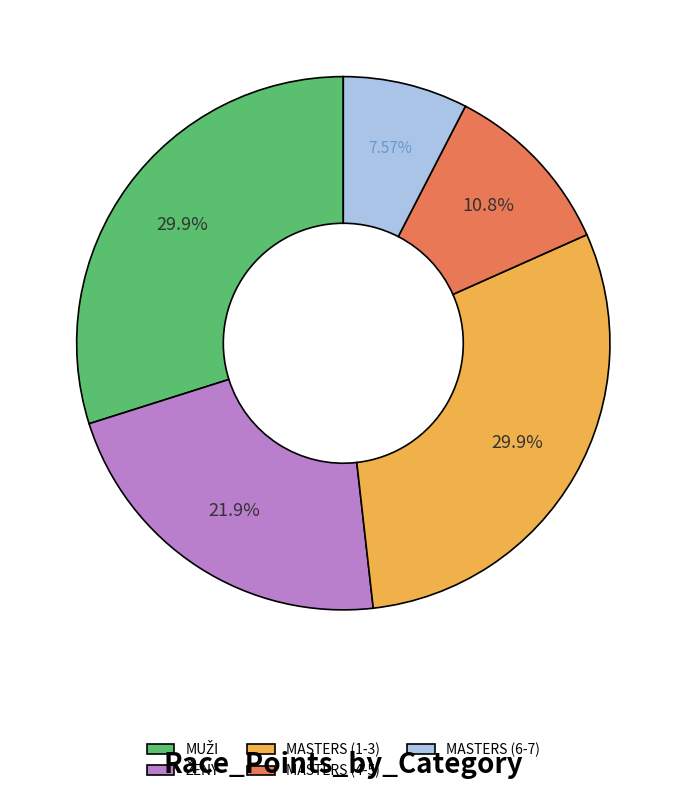

Does MASTERS (4-5) account for over 50% of the chart?

No